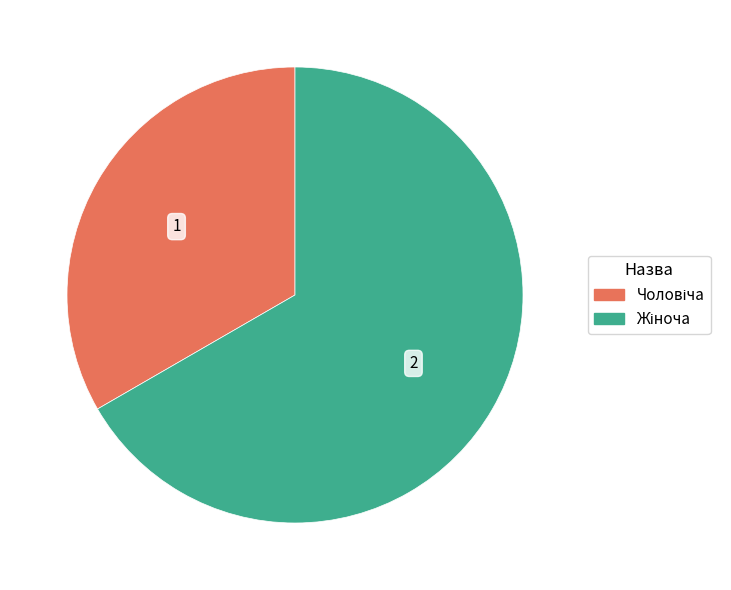

Does any single category account for the majority?

Yes